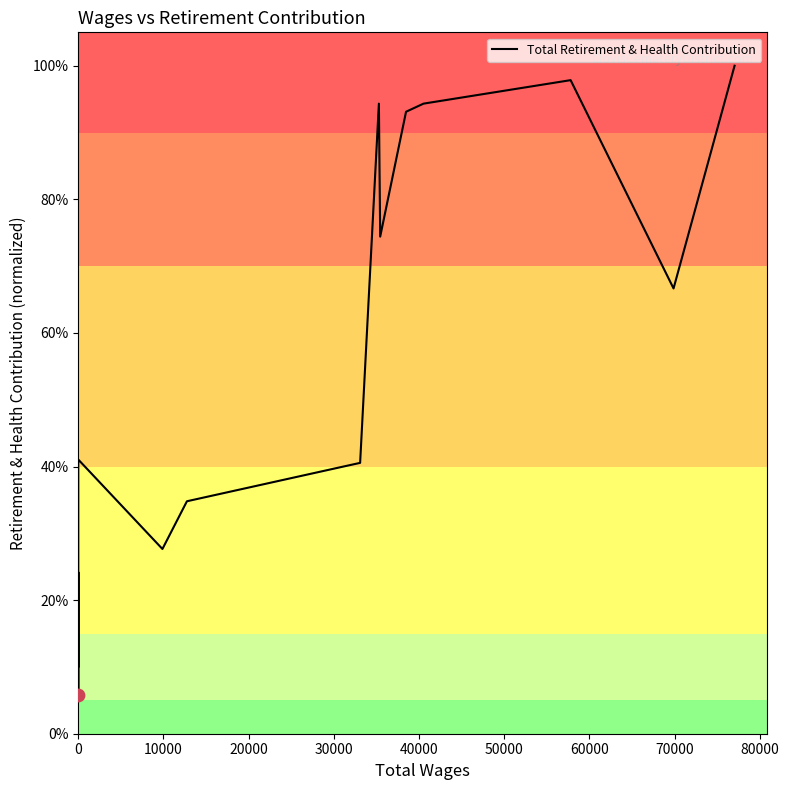

Which has a higher value, 20000 or 10000?

20000